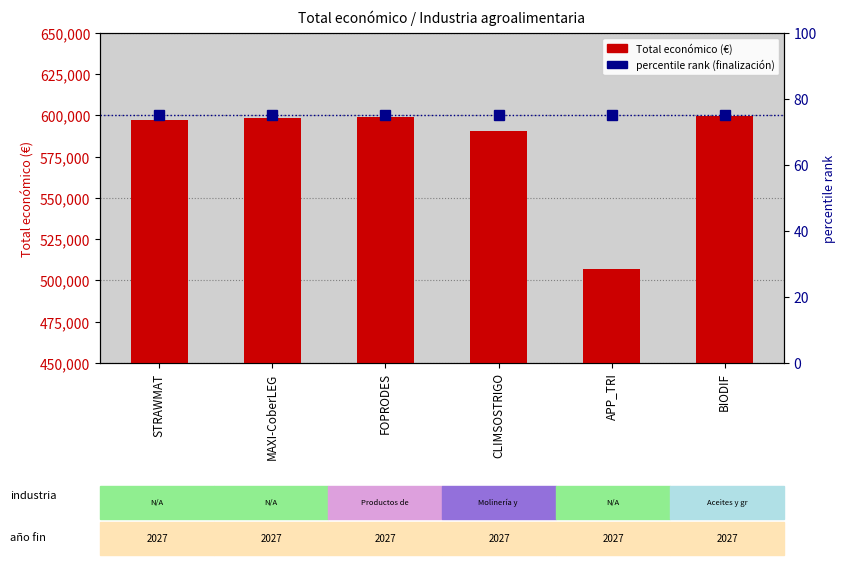

Rank the series by their maximum value, from lowest to highest.

percentile rank (finalización), Total económico (€)